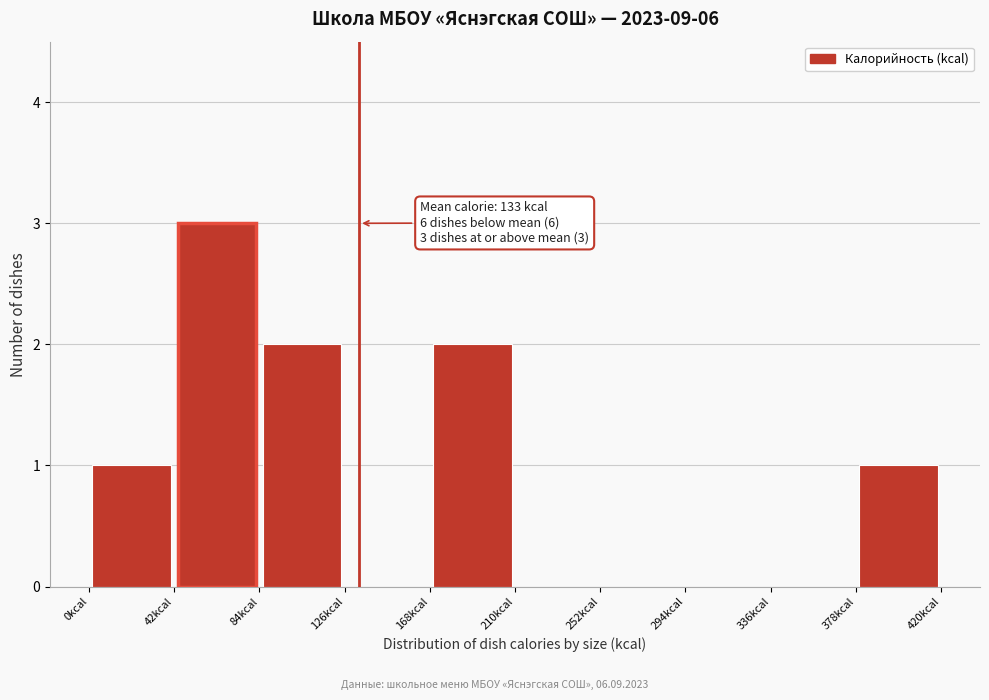

Which range on the x-axis has the tallest bar?

42 to 84